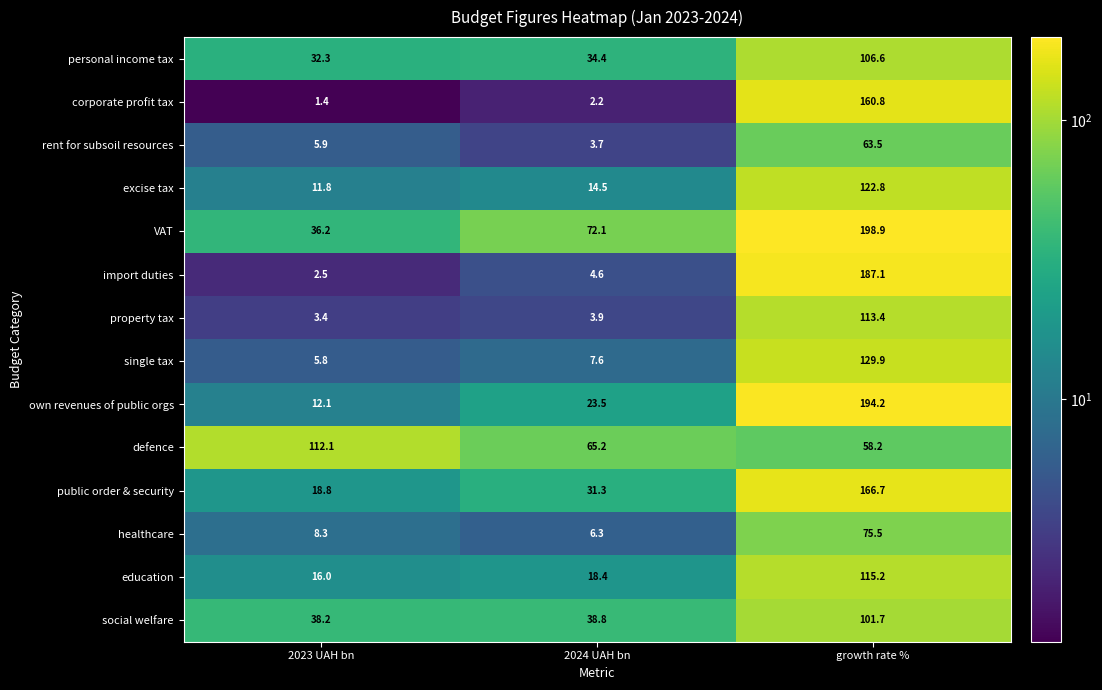

Where is rent for subsoil resources nearest to the value 33?

2023 UAH bn